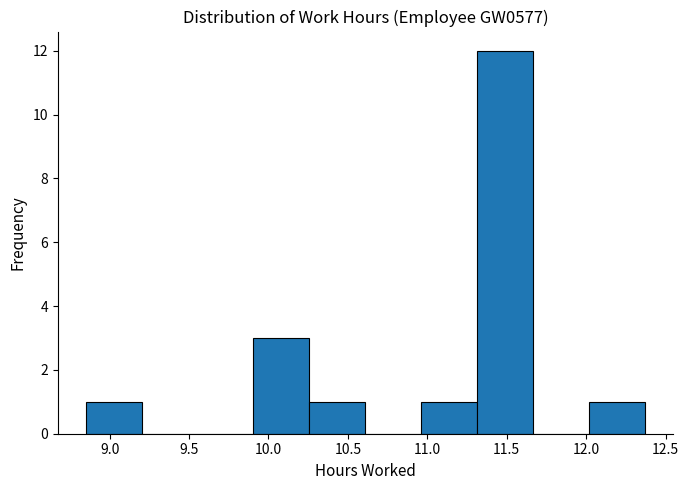

Reading left to right, transcribe this chart: for each bar, give the range it covers on the x-axis and its height. Neither the bar edges nor the heights are printed on the chart, so give them approximately, as read against the axes.

8.85 to 9.20: 1
9.20 to 9.55: 0
9.55 to 9.90: 0
9.90 to 10.25: 3
10.25 to 10.60: 1
10.60 to 10.95: 0
10.95 to 11.30: 1
11.30 to 11.65: 12
11.65 to 12.00: 0
12.00 to 12.35: 1